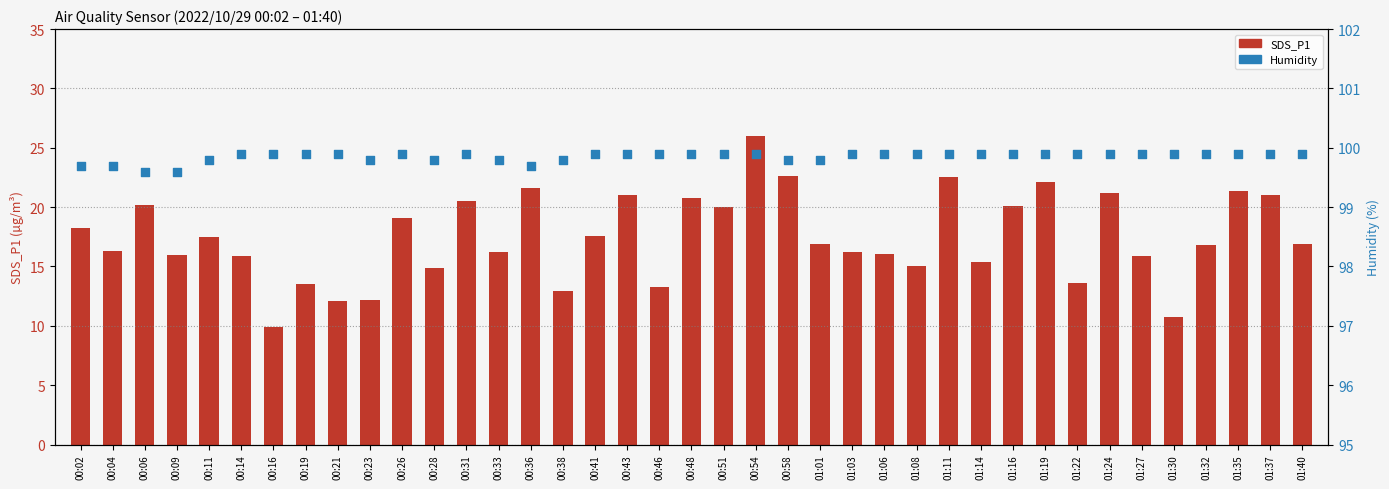

What are all the series names shown in the legend?

SDS_P1, Humidity